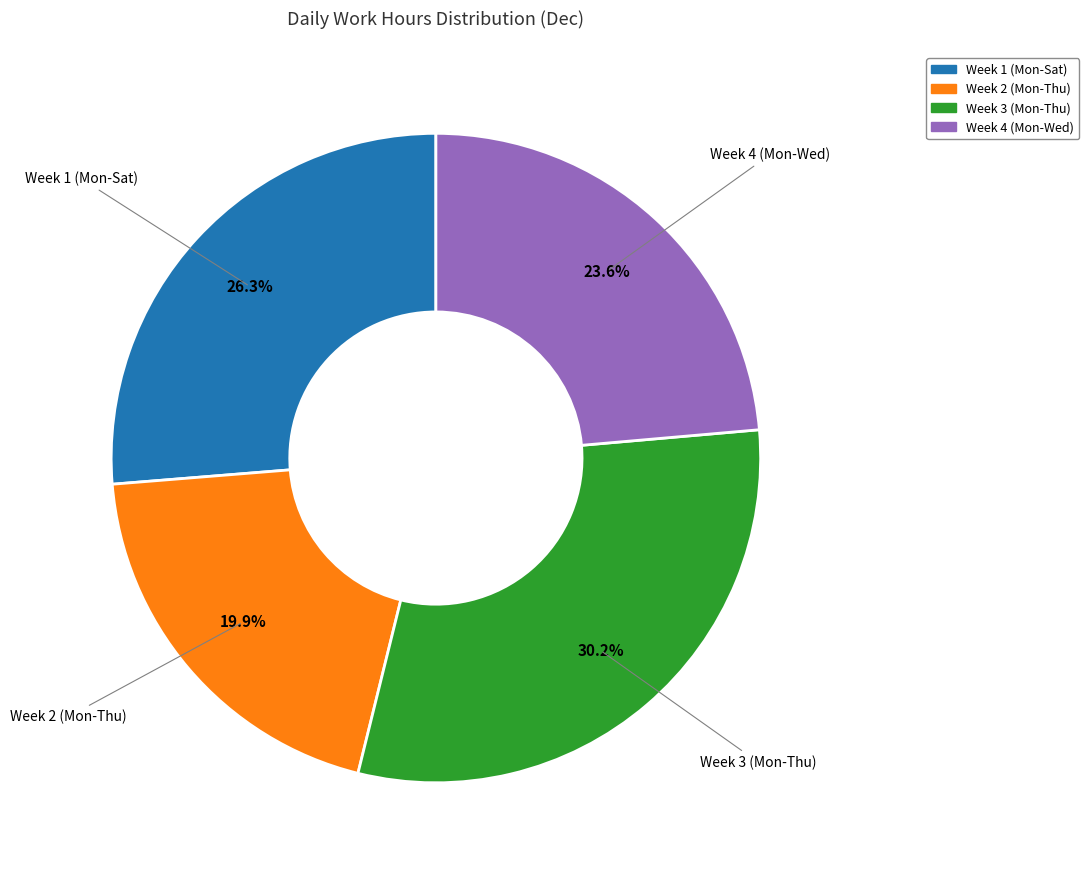

To the nearest percent, what is the average slice percentage?

25%